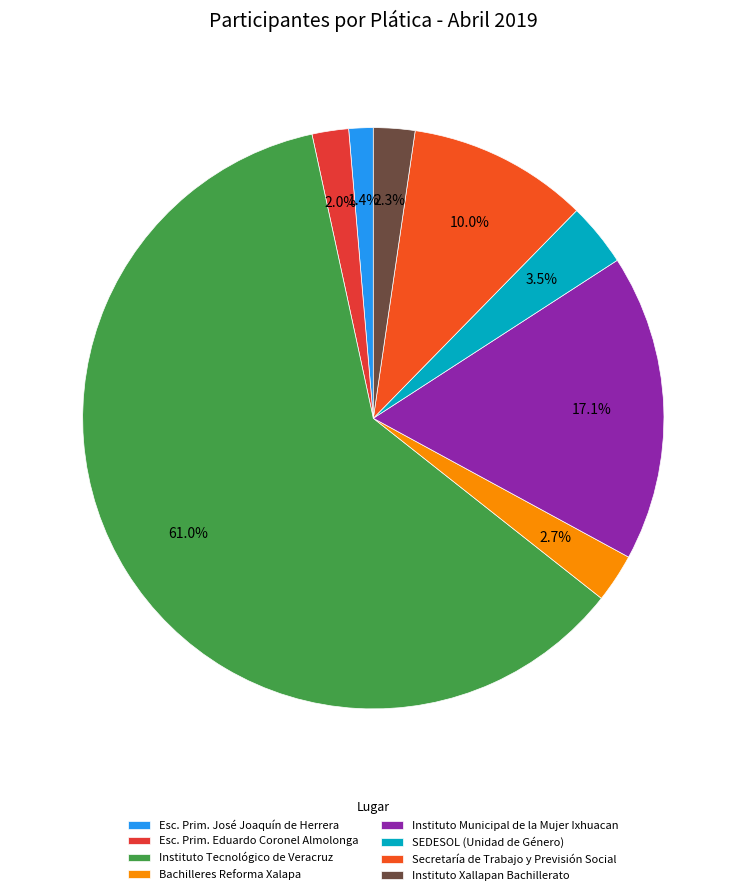

To the nearest percent, what is the difference between the largest and smallest slice percentages?

60%